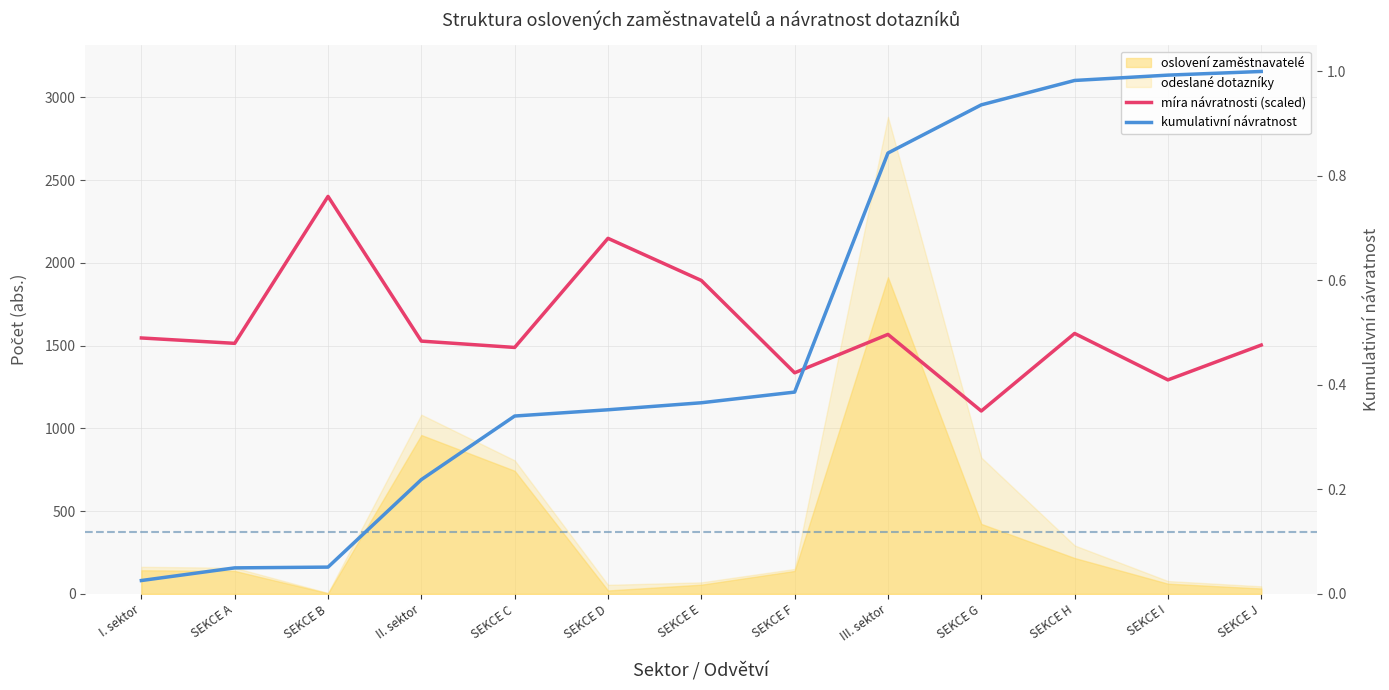

What is the difference between the highest and lowest values at SEKCE F?

1335.6